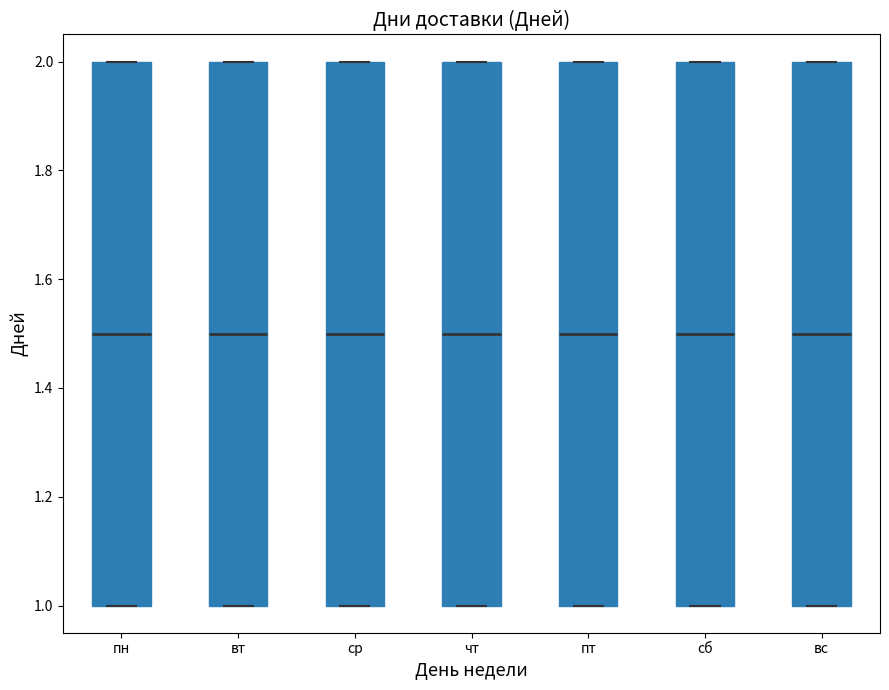

Where is the lower edge of the box for чт on the y-axis? The values are not printed on the chart, so give them approximately, as read against the axis.

1.0